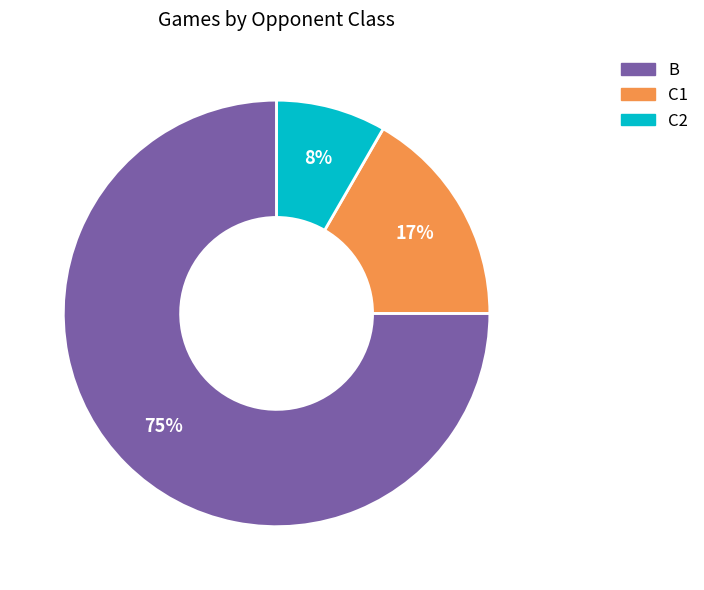

Is the sum of C2 and B greater than half?

Yes